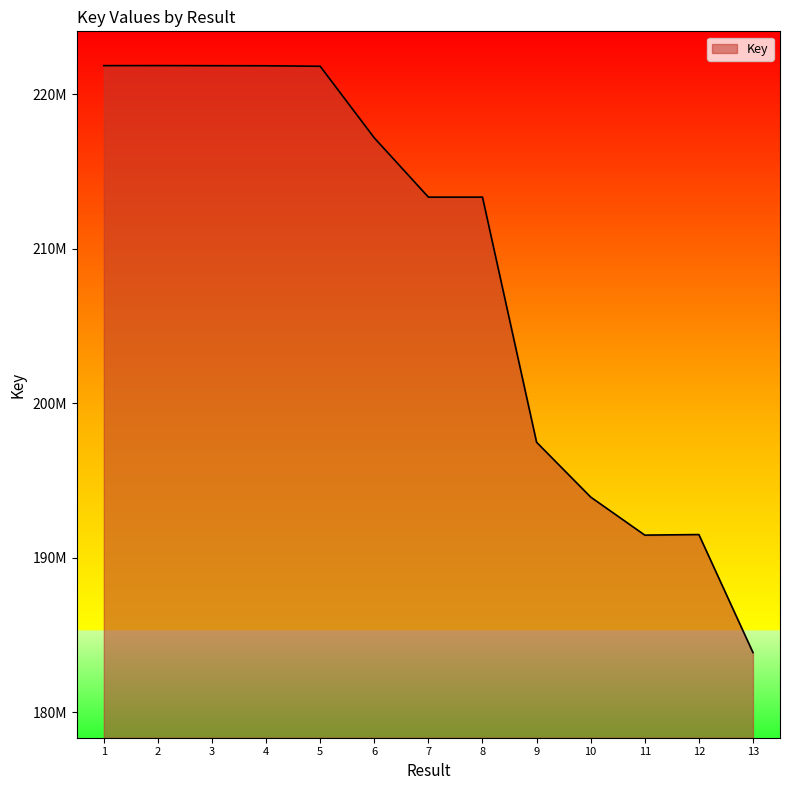

Where does the data first go above 213339333?

1